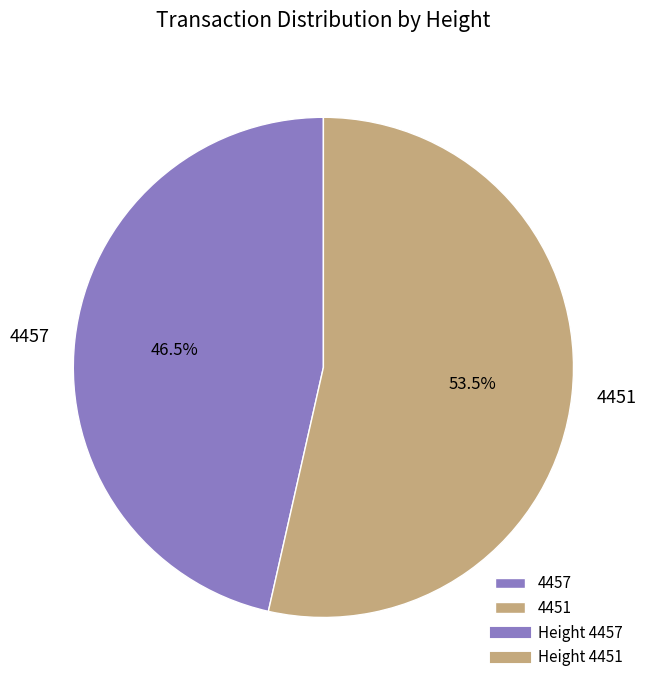

Between 4457 and 4451, which is larger?

4451